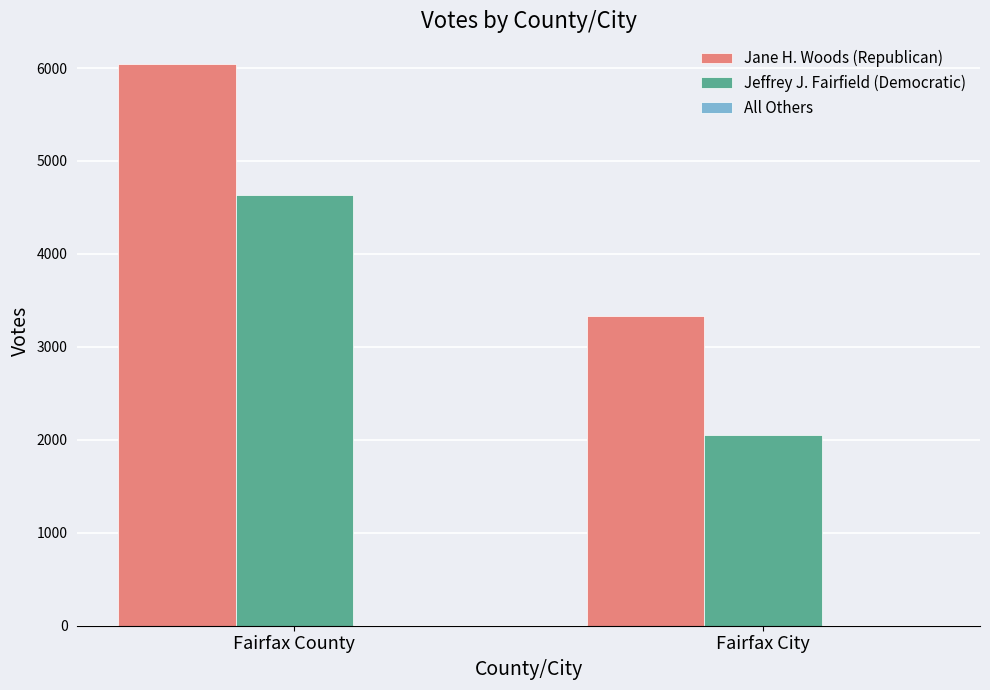

What is the total value across all series at Fairfax County?

10668